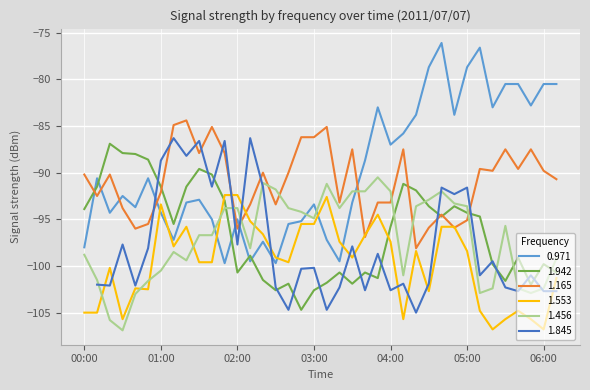

How many data points does each series have?

38